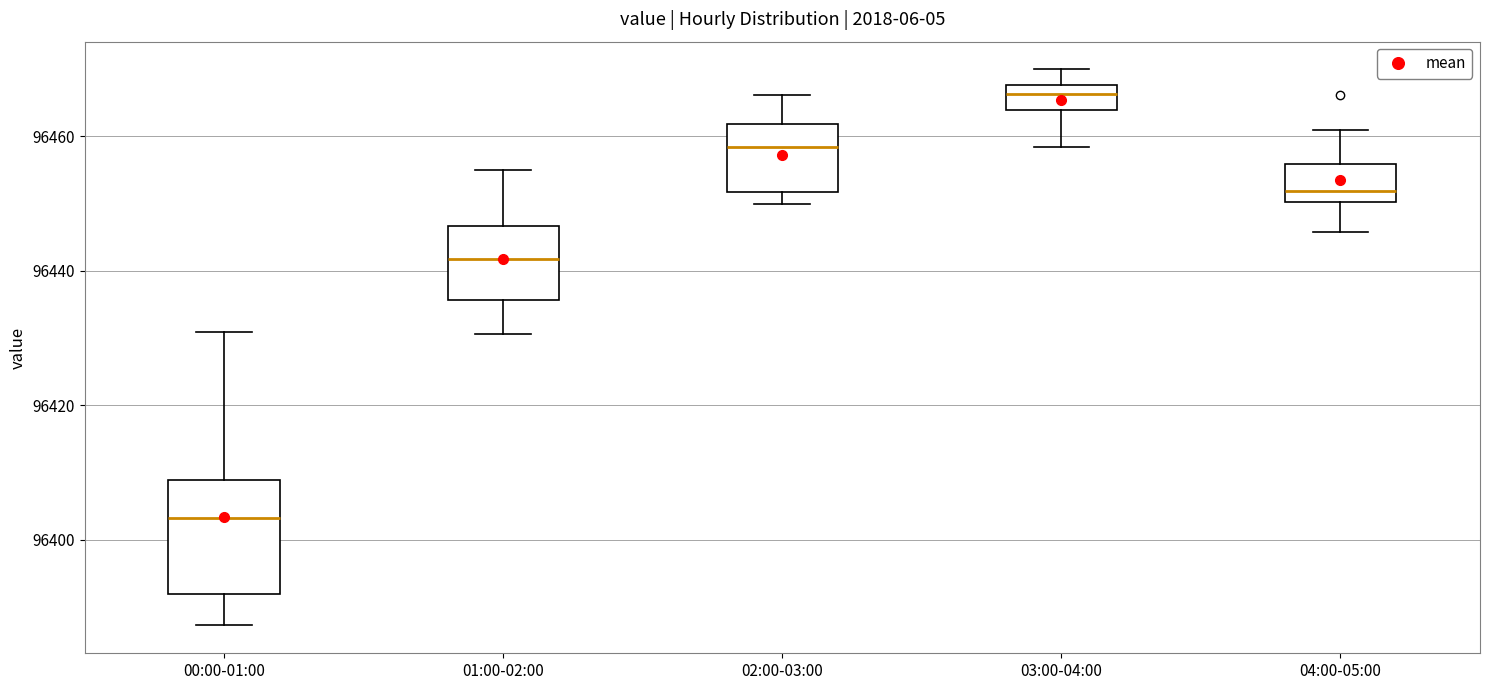

Comparing the boxes themselves (not the whiskers), which one is the tallest?

00:00-01:00